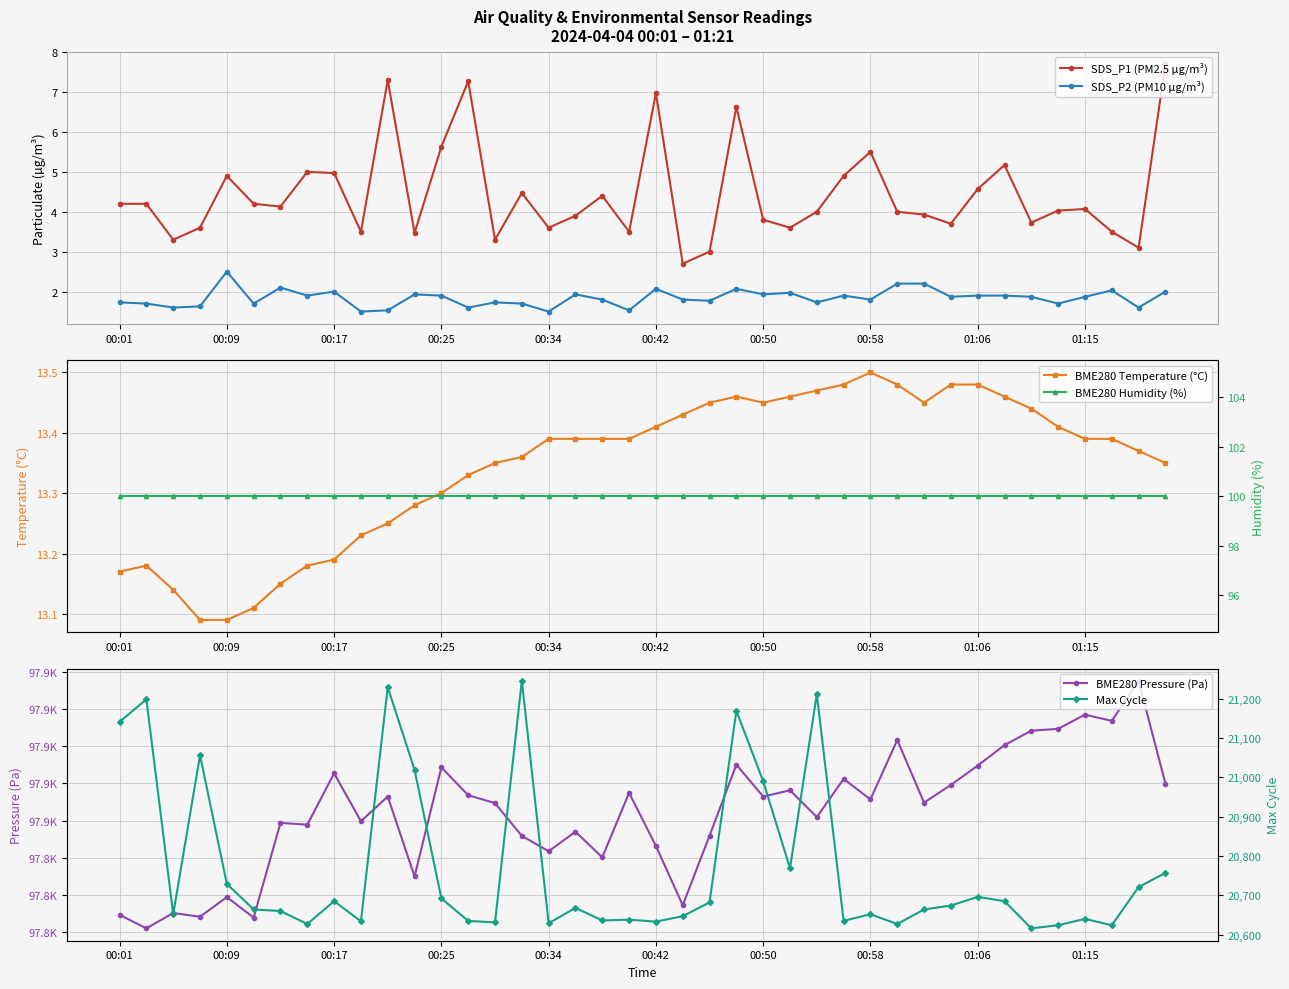

What value does the SDS_P2 (PM10 µg/m³) series have at 15?

1.7